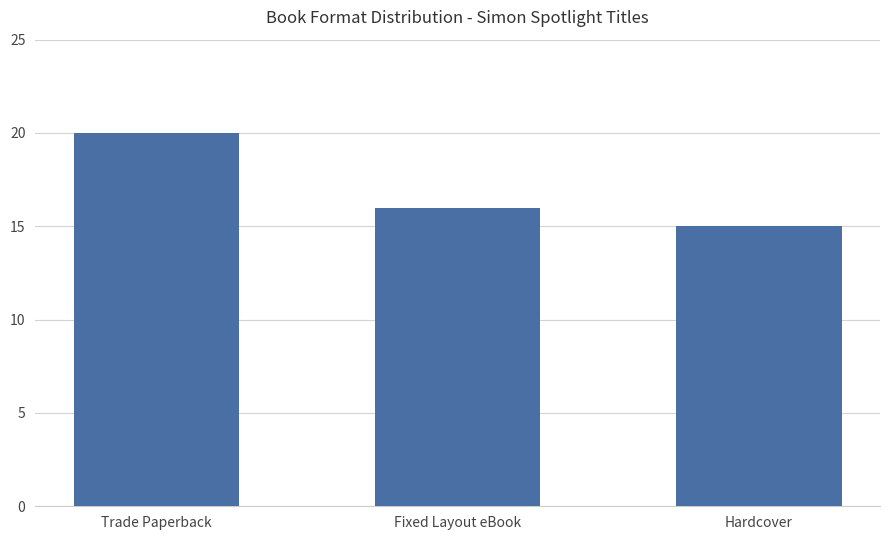

Which label corresponds to the smallest value in the chart?

Hardcover